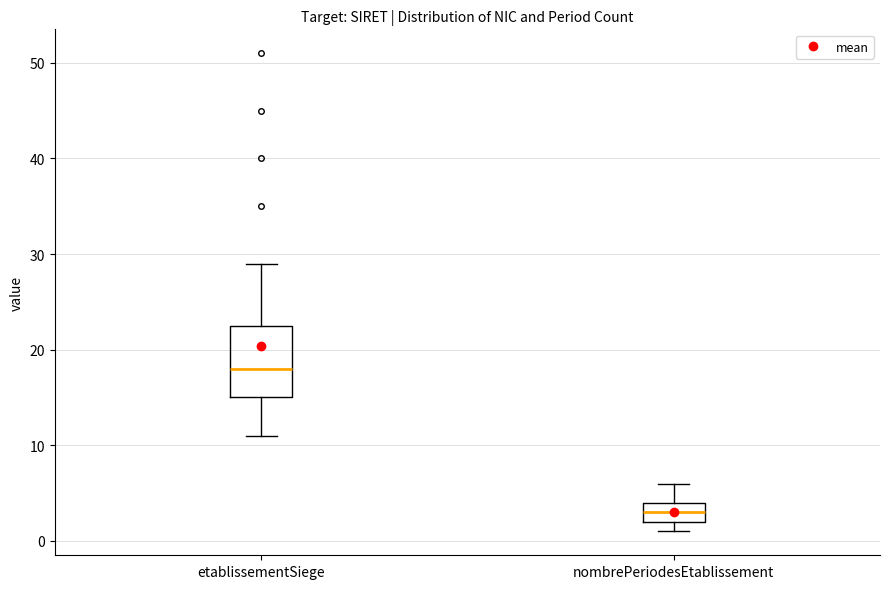

Reading left to right, transcribe this box plot: for each box, give where its median line is, the range the box spans, and where its two whiskers end, as read against the y-axis. The values are not printed on the chart, so give them approximately, as read against the axis.

etablissementSiege: median 18, box 15 to 23, whiskers 11 to 29
nombrePeriodesEtablissement: median 3, box 2 to 4, whiskers 1 to 6